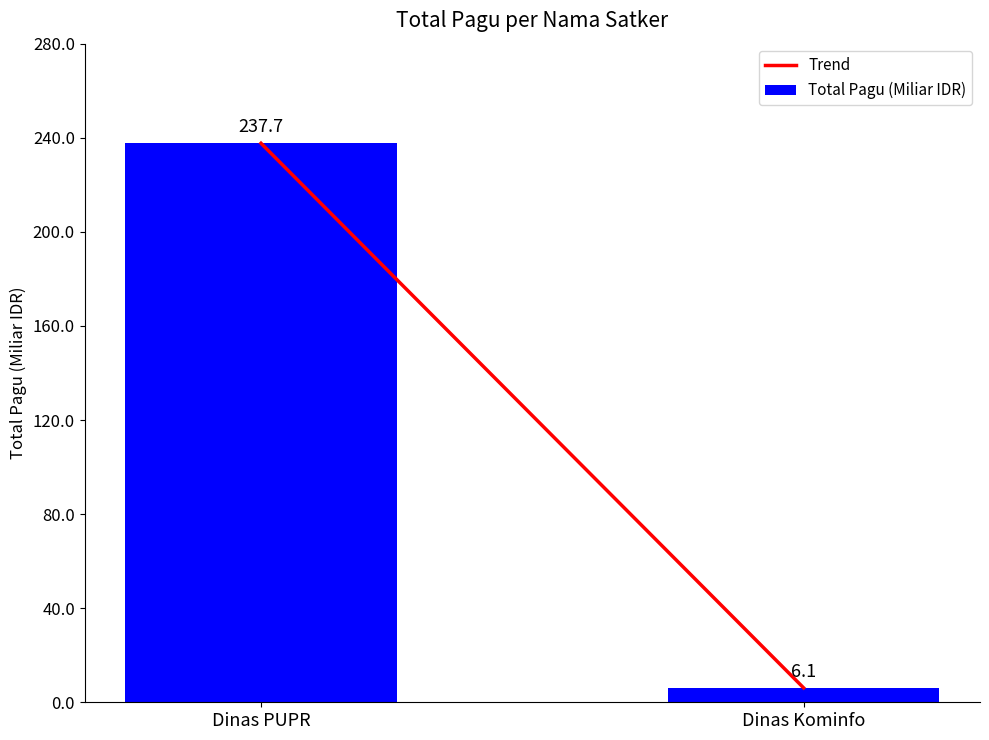

True or false: the data shows 137.0 at Dinas PUPR.

False